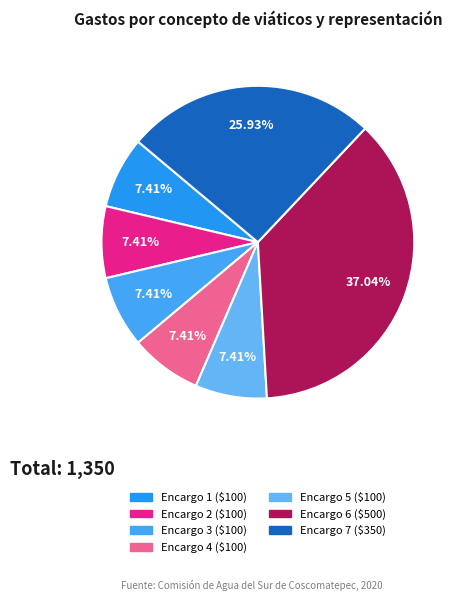

What is the ratio of the value at Encargo 6 to the value at Encargo 2?

5.0